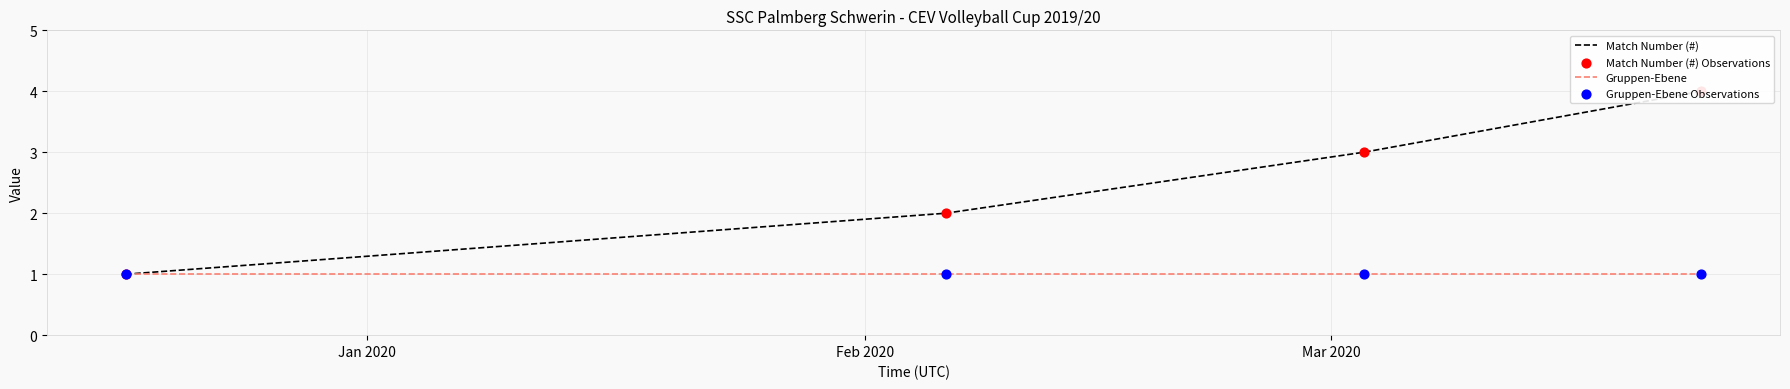

Which series has the largest total across all categories?

Match Number (#)